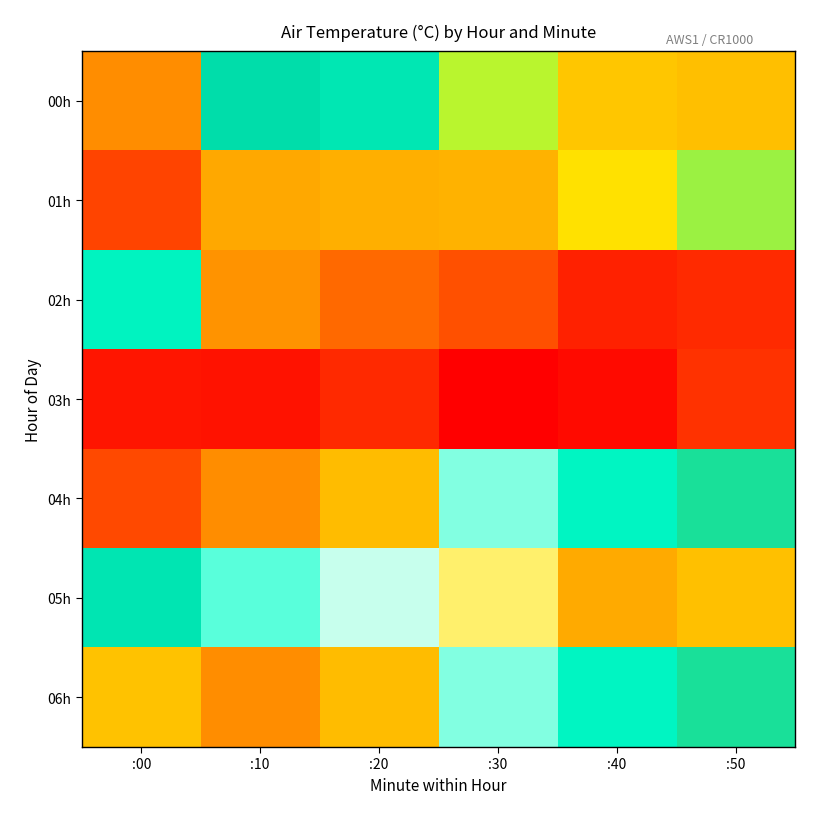

Between :40 and :30, which is larger?

:40